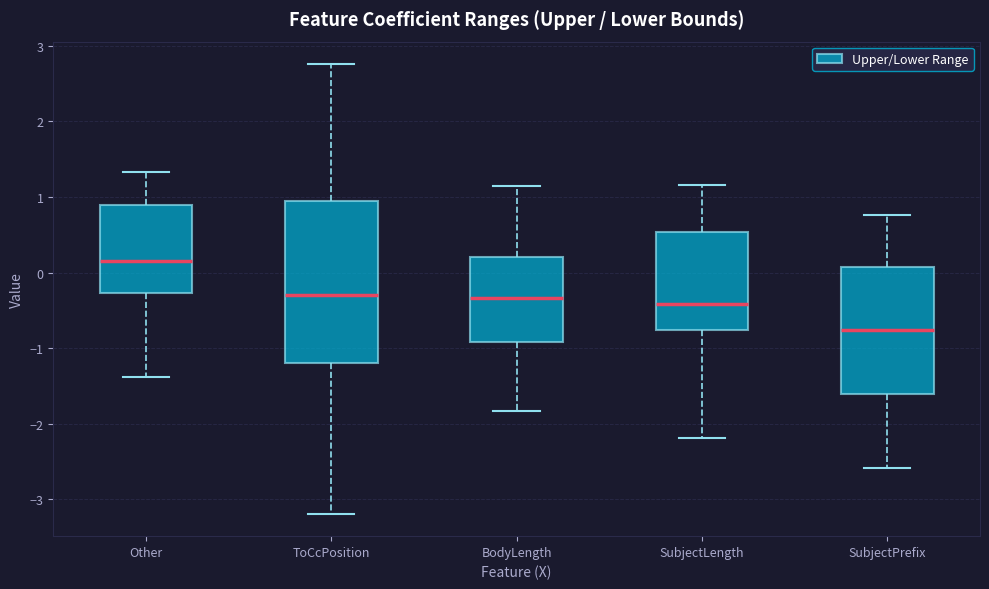

Reading left to right, read every box against the y-axis: the position of its median line, the range the box covers, and the ends of its whiskers. The values are not printed on the chart, so give them approximately, as read against the axis.

Other: median 0.2, box -0.3 to 0.9, whiskers -1.4 to 1.3
ToCcPosition: median -0.3, box -1.2 to 1.0, whiskers -3.2 to 2.8
BodyLength: median -0.3, box -0.9 to 0.2, whiskers -1.8 to 1.2
SubjectLength: median -0.4, box -0.8 to 0.5, whiskers -2.2 to 1.2
SubjectPrefix: median -0.8, box -1.6 to 0.1, whiskers -2.6 to 0.8